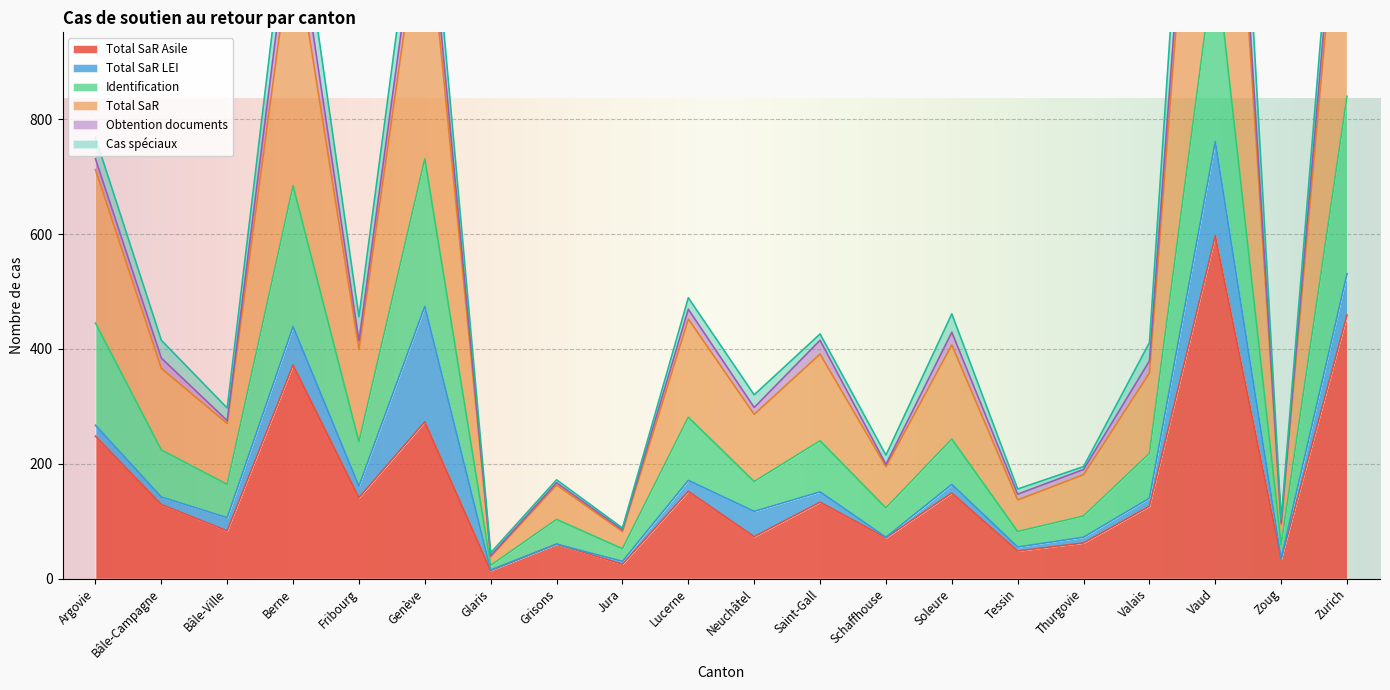

Which series changed the most between Bâle-Ville and Neuchâtel?

Total SaR